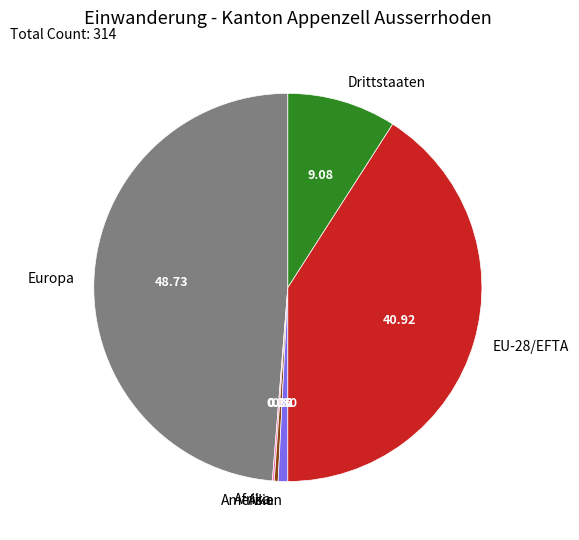

Is there any slice that represents more than half of the pie?

No